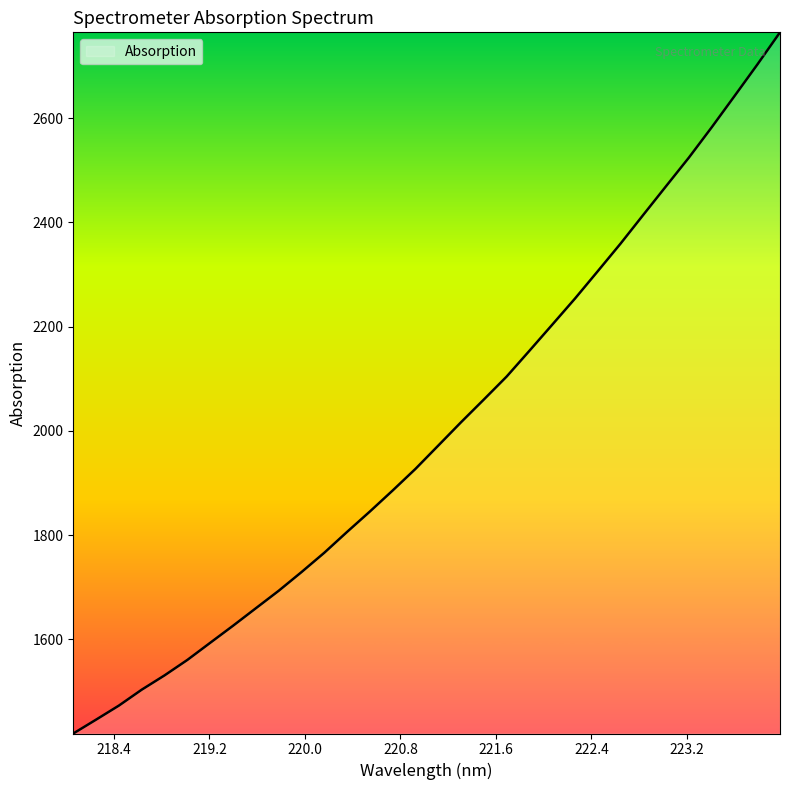

What is the maximum value shown in the chart?

2764.5